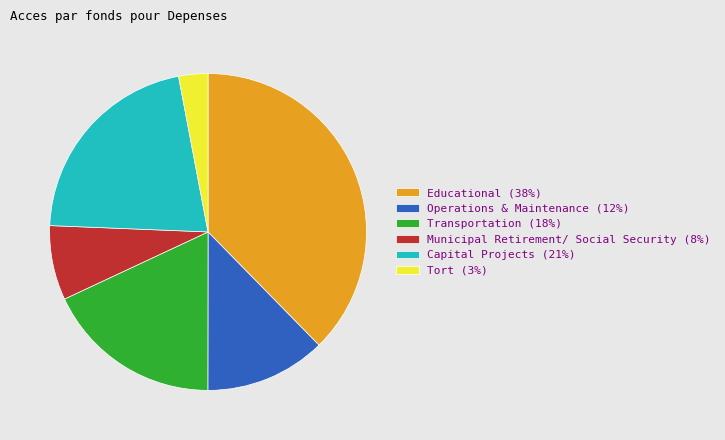

Between Capital Projects (21%) and Transportation (18%), which is larger?

Capital Projects (21%)